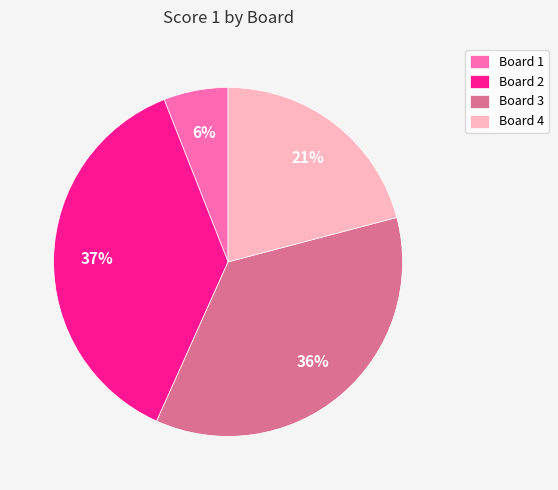

What is the smallest slice in the pie chart?

Board 1